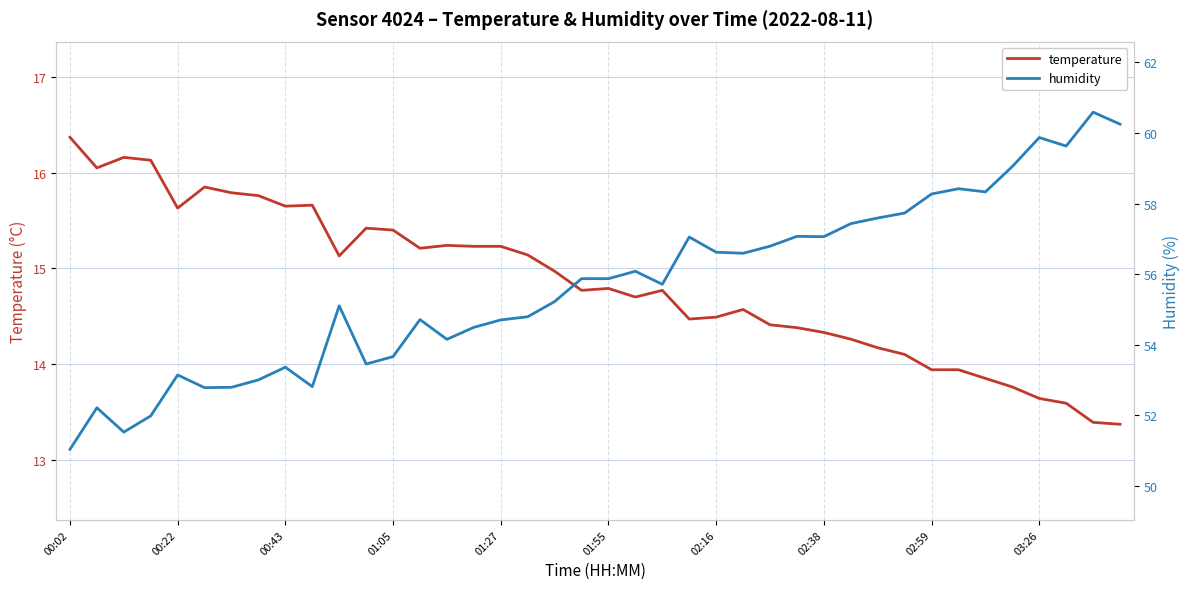

What is the difference between the second highest and second lowest values in the temperature series?

2.8